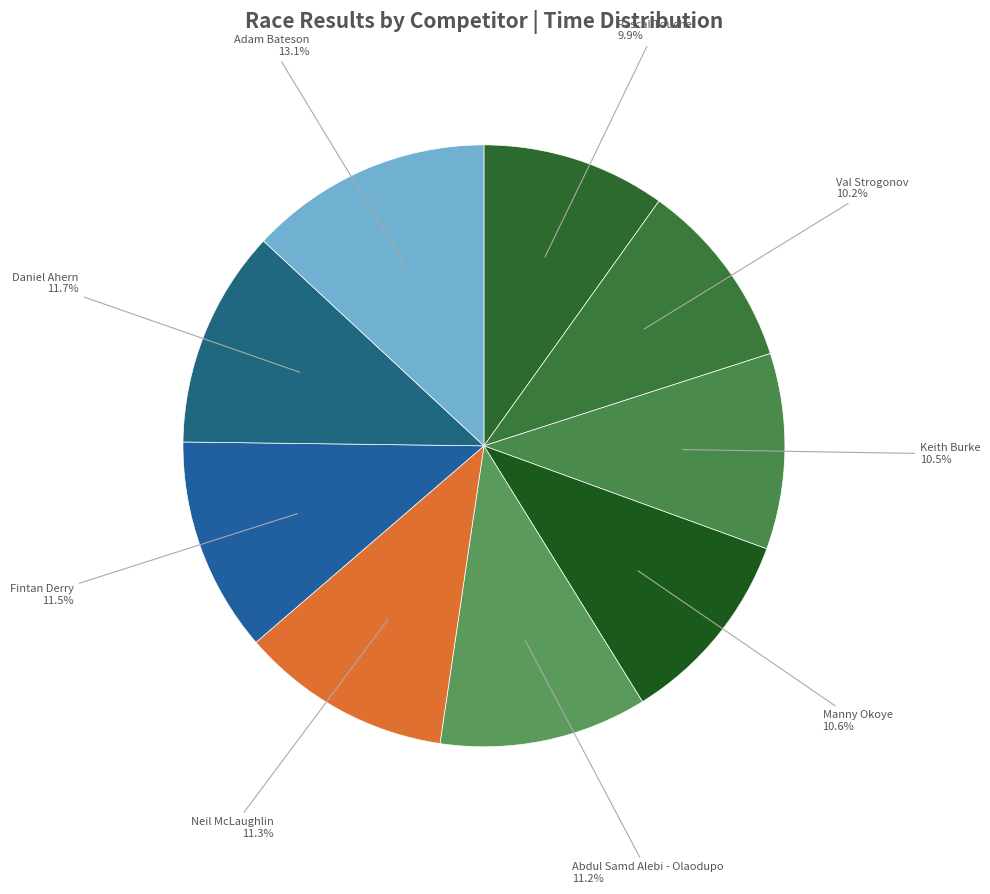

Which category has the biggest portion of the pie?

Adam Bateson